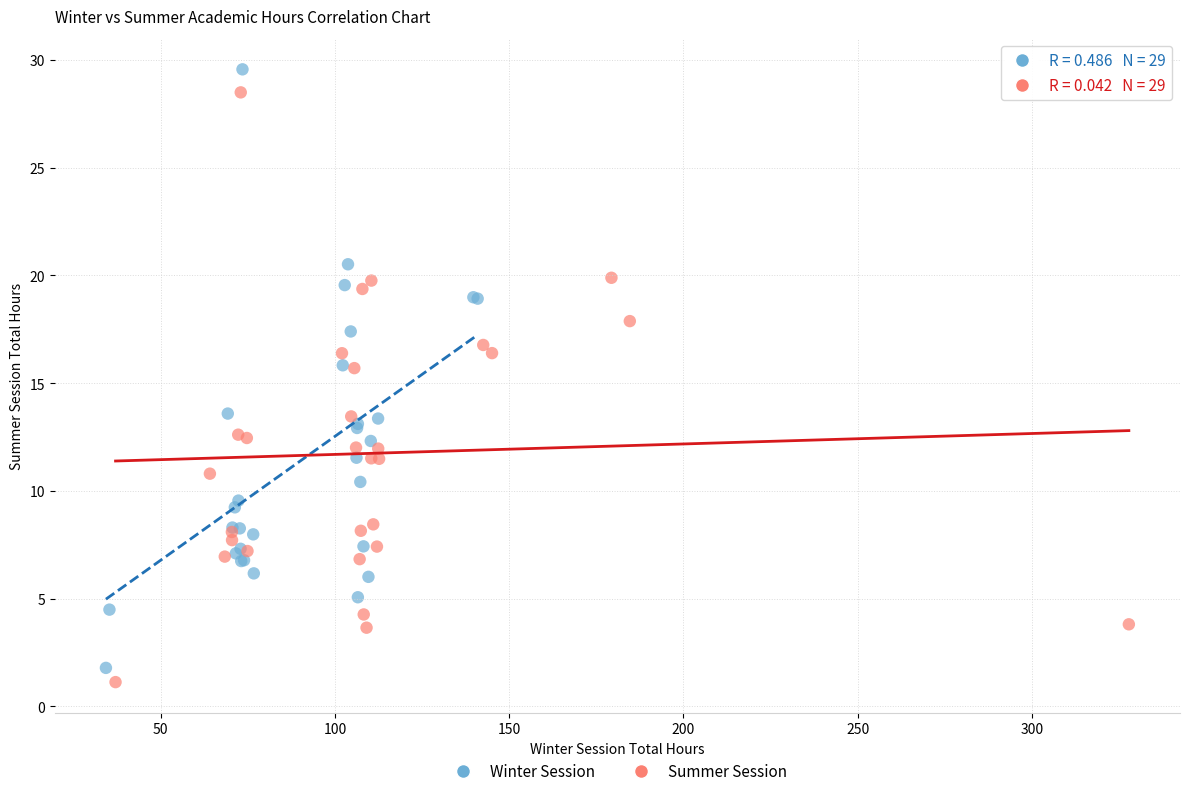

Which series contains the lowest Y value?

Summer Session